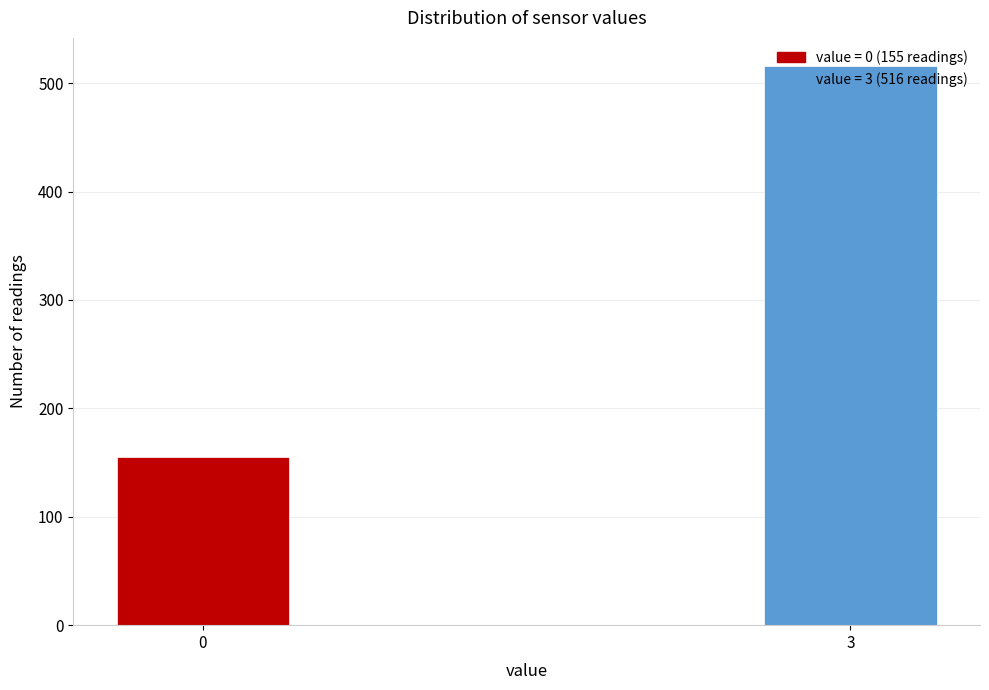

What is the minimum value shown in the chart?

155